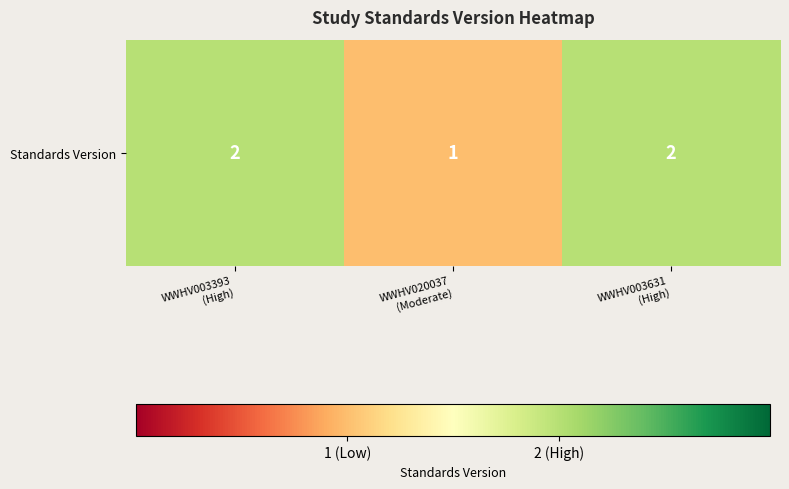

The value at WWHV003393
(High) is 2. True or false?

True